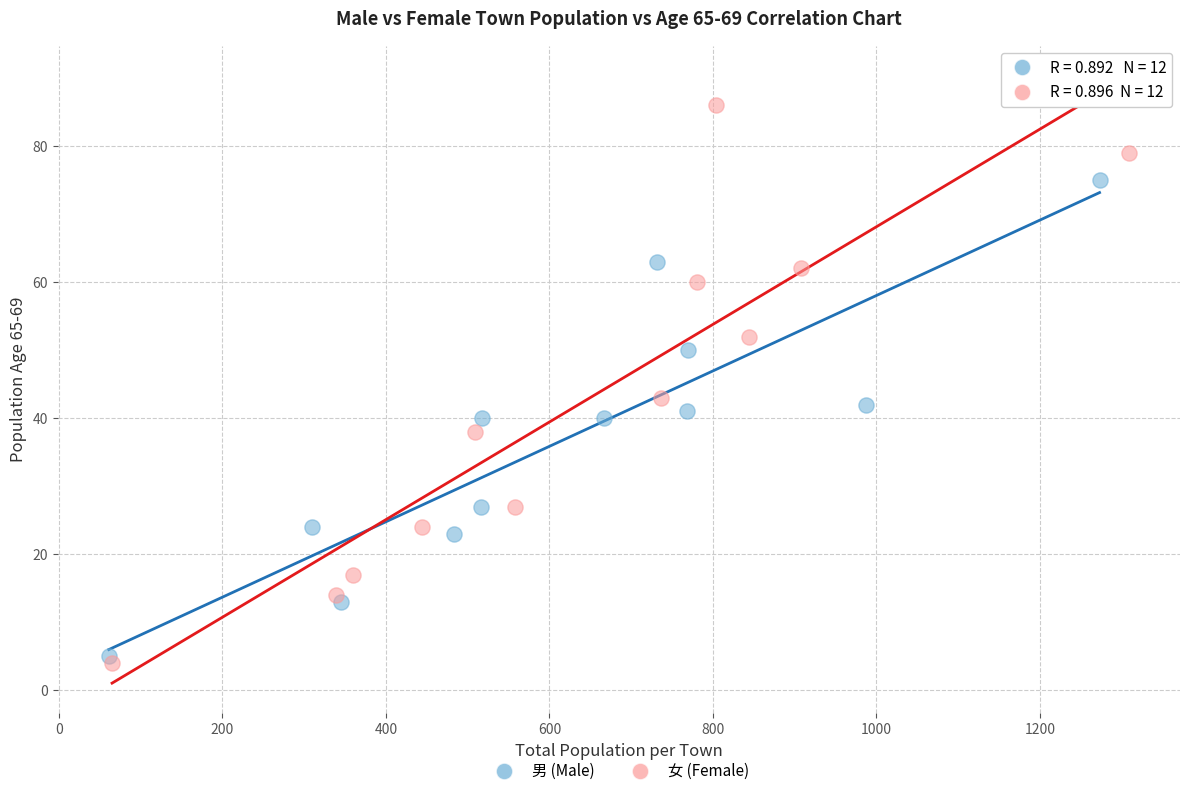

Which series contains the highest Y value?

女 (Female)